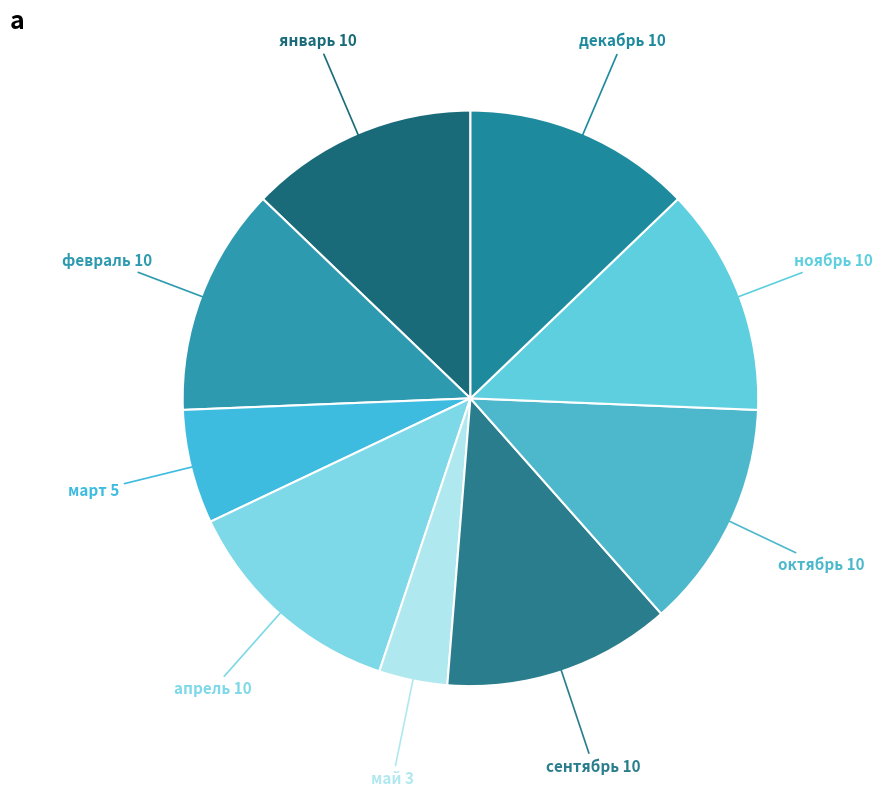

Is there any slice that represents more than half of the pie?

No